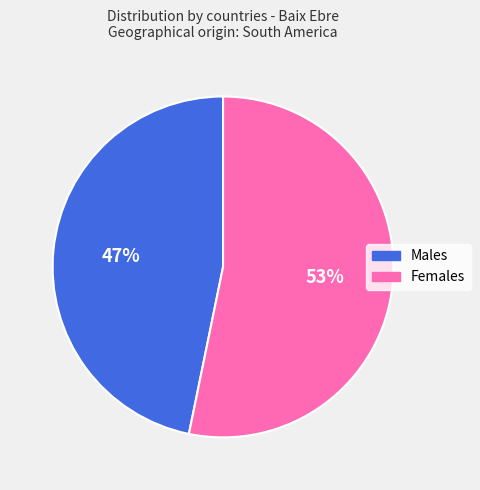

To the nearest percent, what is the difference between the largest and smallest slice percentages?

6%